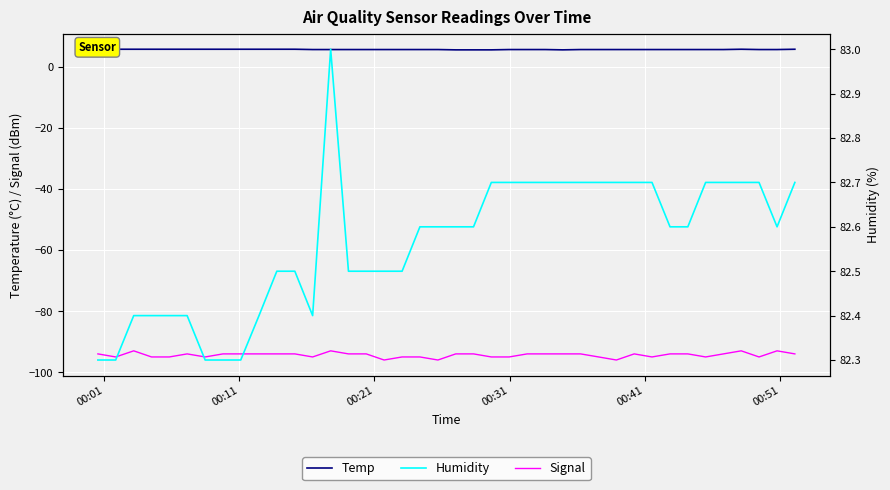

What is the lowest value of the Signal series?

-96